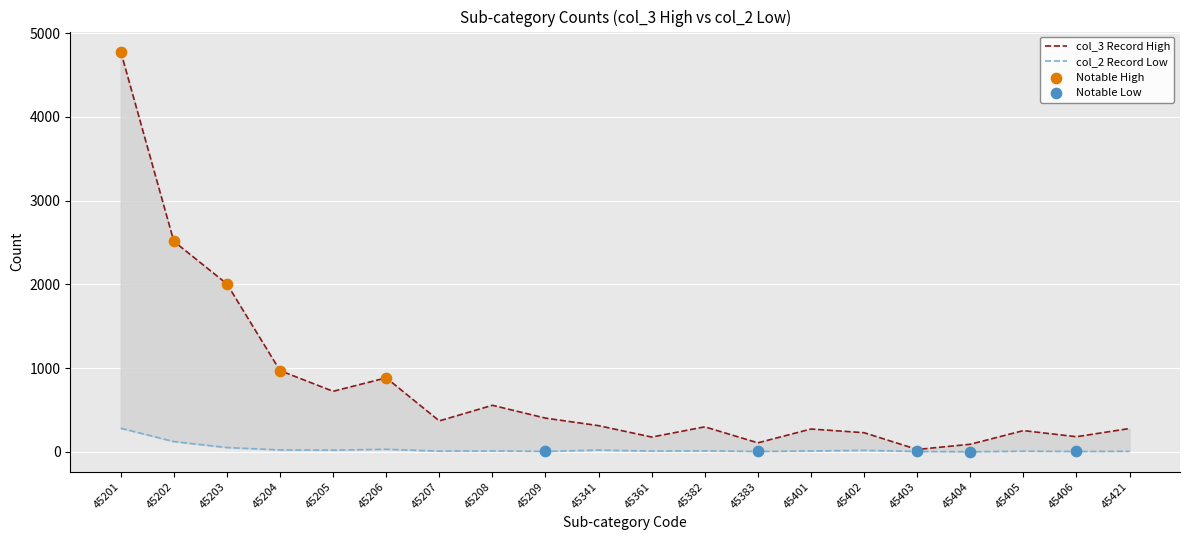

Which series has the largest Y range (max minus min)?

col_3 (High)